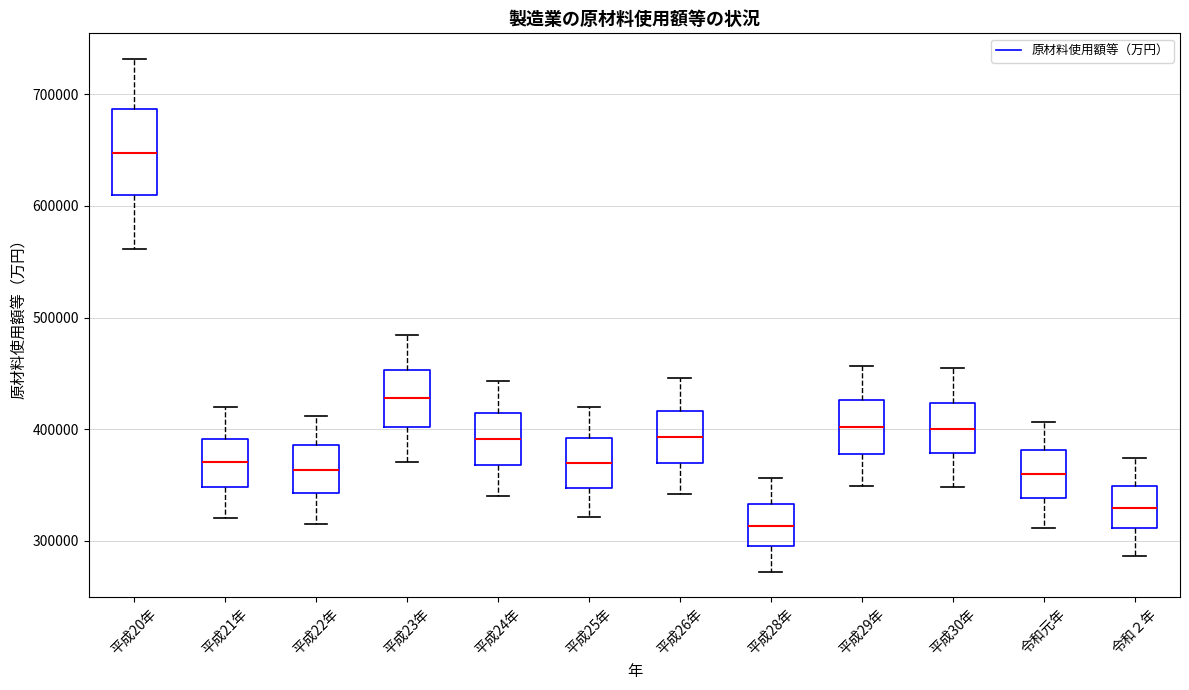

Reading left to right, read every box against the y-axis: the position of its median line, the range the box covers, and the ends of its whiskers. The values are not printed on the chart, so give them approximately, as read against the axis.

平成20年: median 650000, box 610000 to 690000, whiskers 560000 to 730000
平成21年: median 370000, box 350000 to 390000, whiskers 320000 to 420000
平成22年: median 360000, box 340000 to 390000, whiskers 320000 to 410000
平成23年: median 430000, box 400000 to 450000, whiskers 370000 to 480000
平成24年: median 390000, box 370000 to 410000, whiskers 340000 to 440000
平成25年: median 370000, box 350000 to 390000, whiskers 320000 to 420000
平成26年: median 390000, box 370000 to 420000, whiskers 340000 to 450000
平成28年: median 310000, box 300000 to 330000, whiskers 270000 to 360000
平成29年: median 400000, box 380000 to 430000, whiskers 350000 to 460000
平成30年: median 400000, box 380000 to 420000, whiskers 350000 to 450000
令和元年: median 360000, box 340000 to 380000, whiskers 310000 to 410000
令和２年: median 330000, box 310000 to 350000, whiskers 290000 to 370000